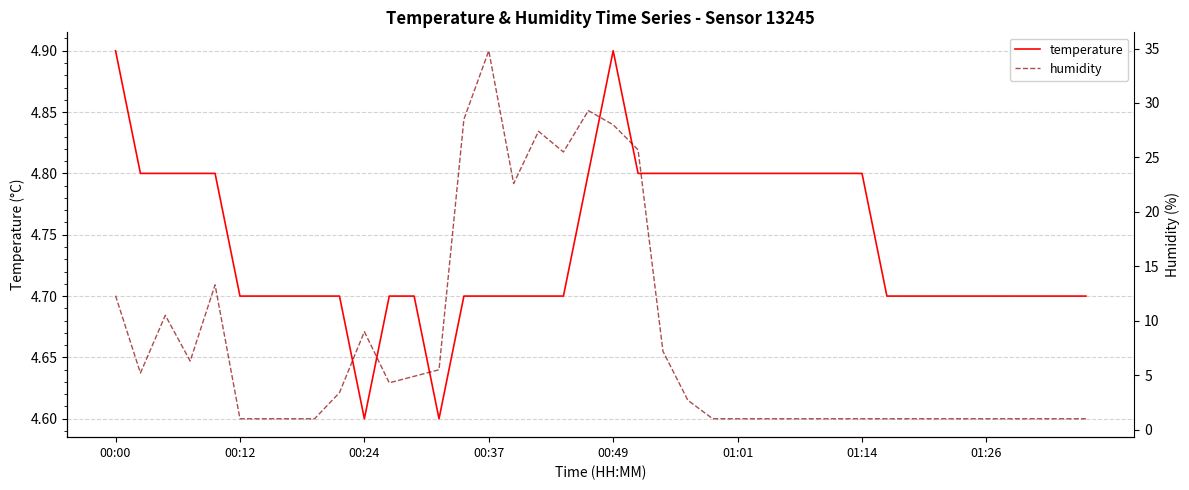

Which has a higher value, 10 or 01:14?

01:14